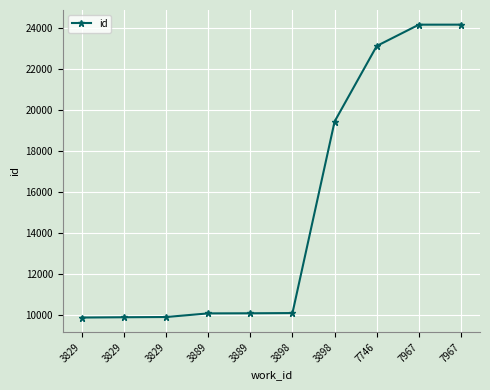

How many data points are less than 10081?

5